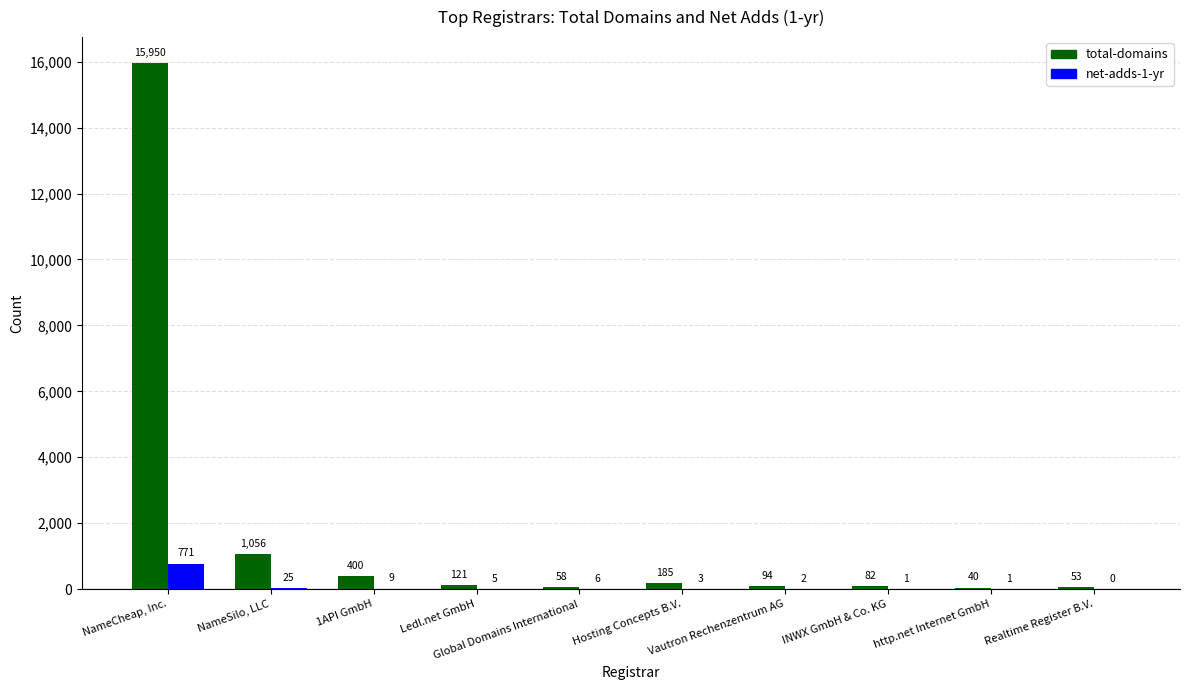

What is the greatest value displayed?

15950